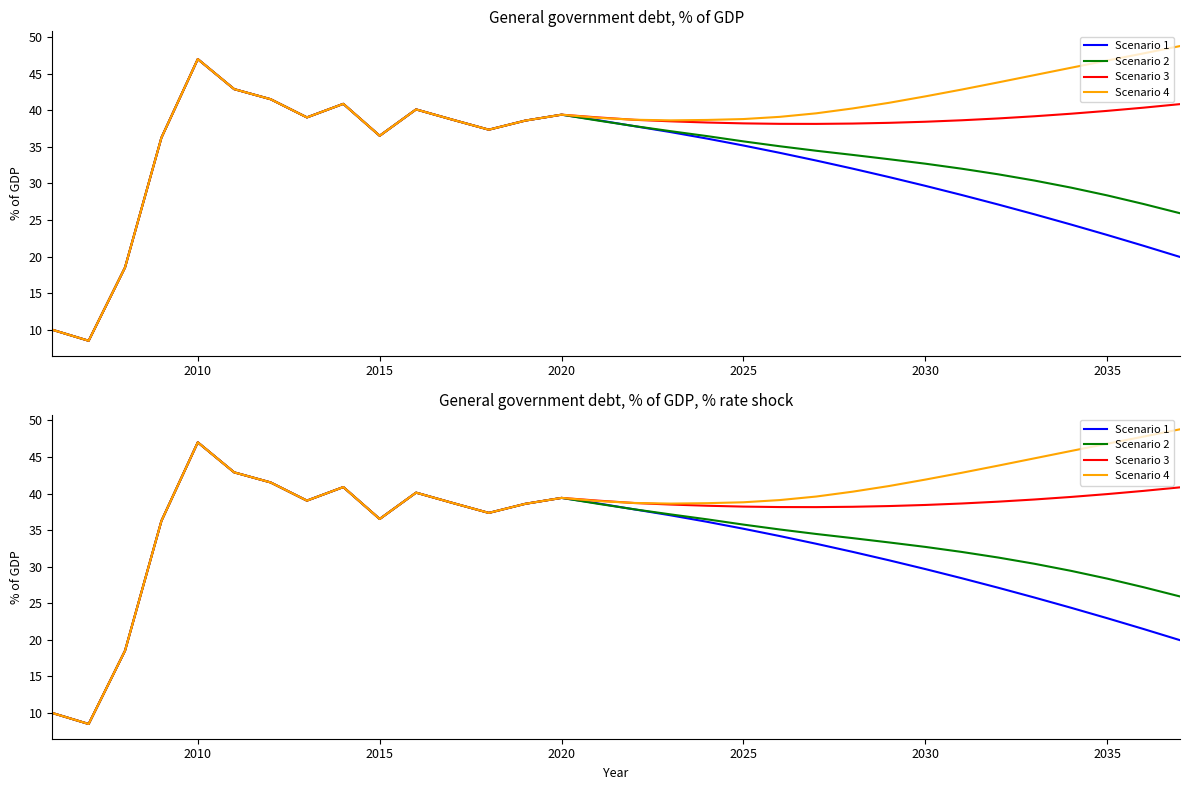

What is the difference between the maximum and minimum values in the Scenario 4 series?

40.3